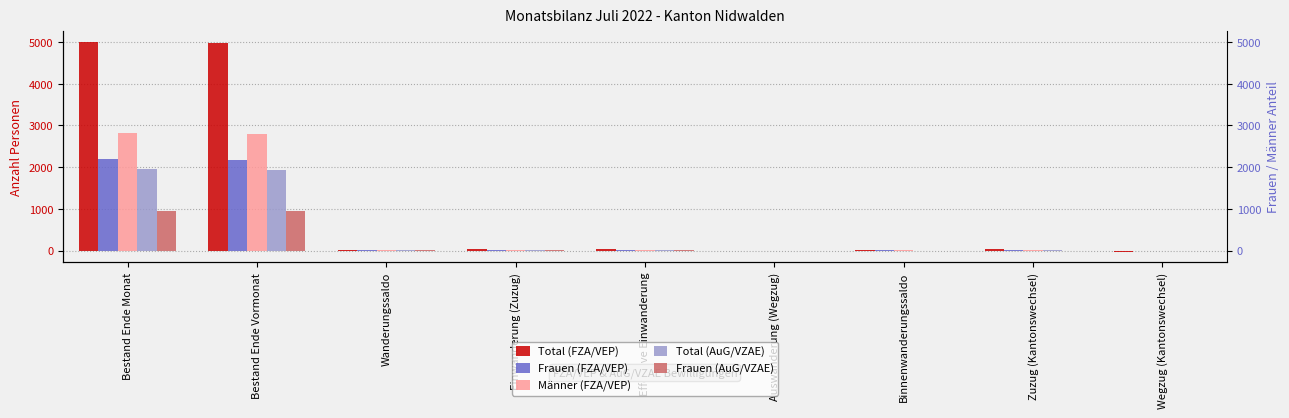

Which category has the highest value in the Total (AuG/VZAE) series?

Bestand Ende Monat